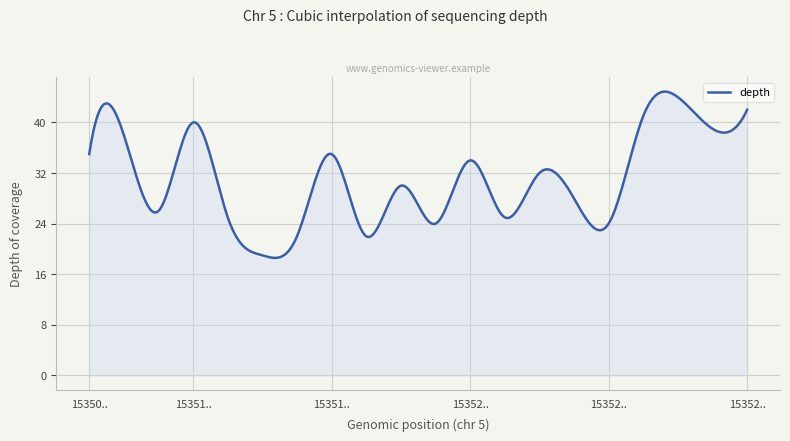

What is the greatest value displayed?

44.9